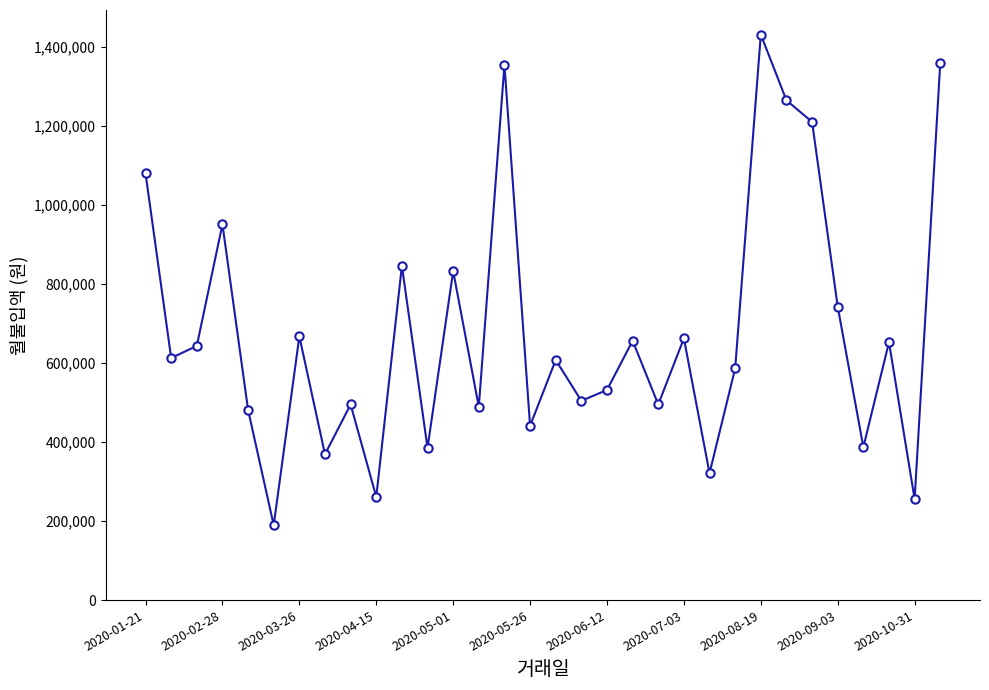

How many interior local peaks (higher than both neighbors) does the data have?

11